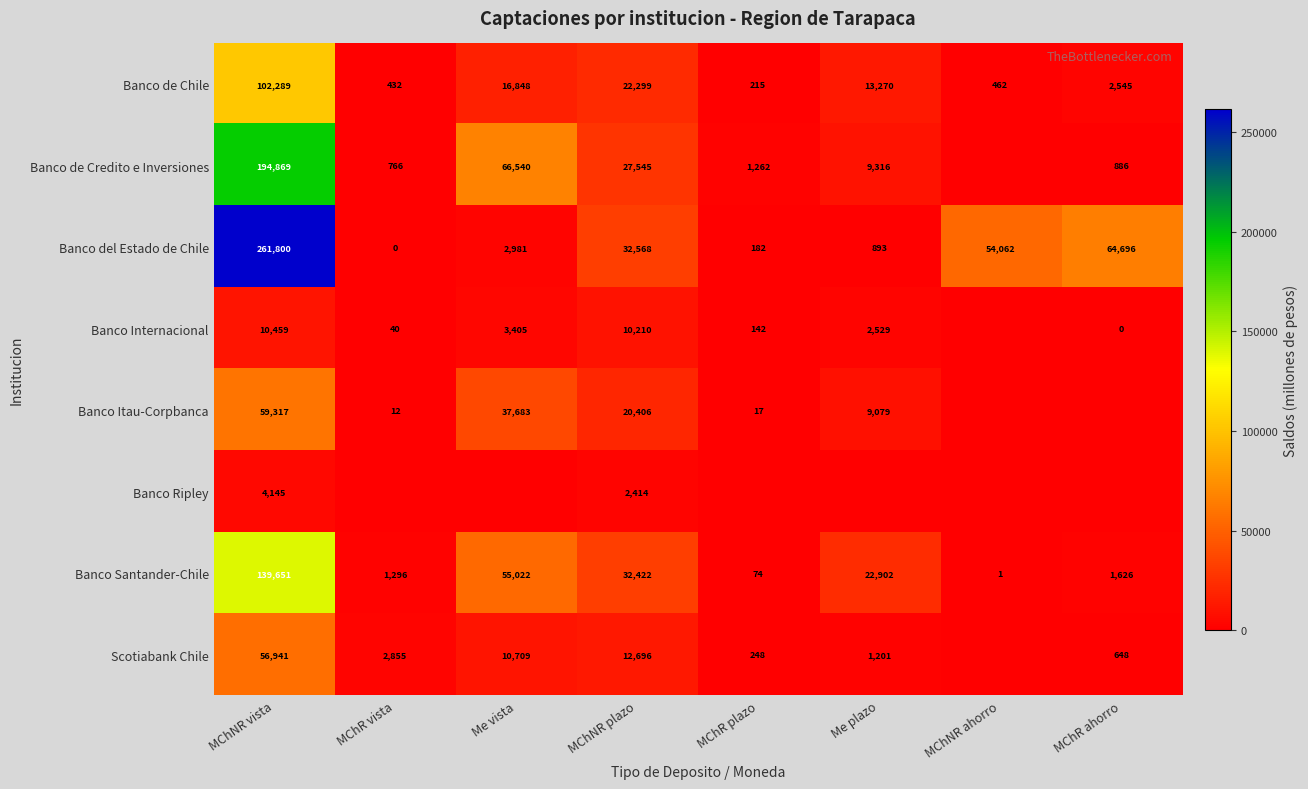

The Scotiabank Chile series shows 12696 at MChNR plazo. True or false?

True